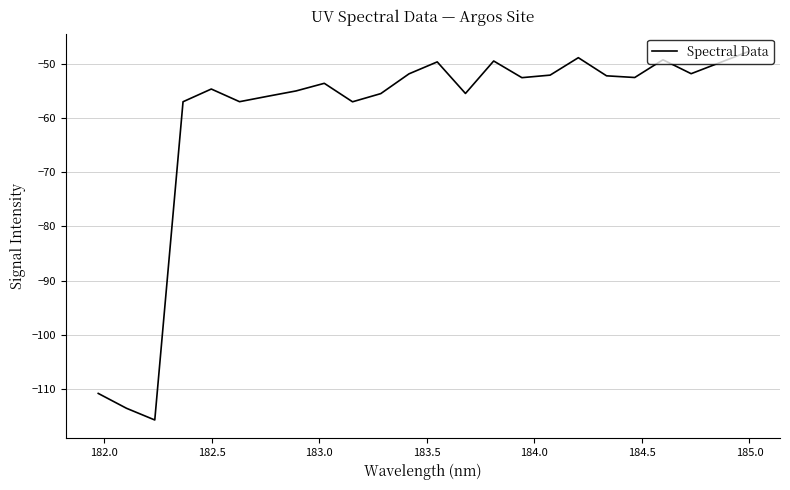

What is the difference between the maximum and second lowest values?

65.8